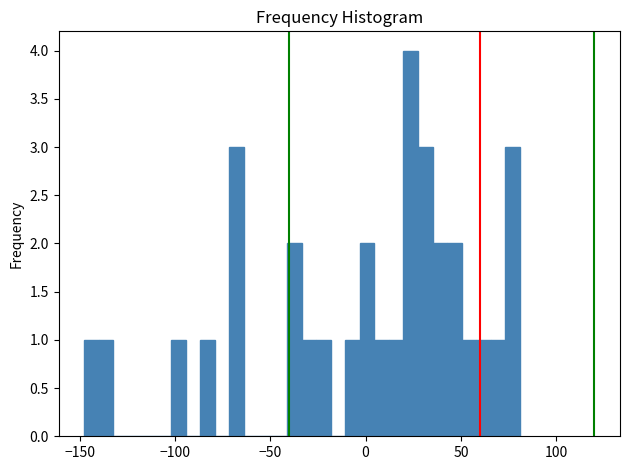

Around what value on the x-axis is the tallest bar? Give the approximate position of its centre, as read against the axis.

25